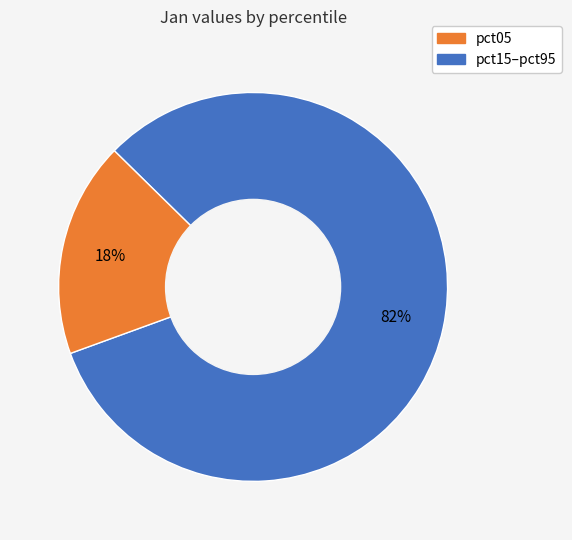

To the nearest percent, what is the difference between the largest and smallest slice percentages?

64%